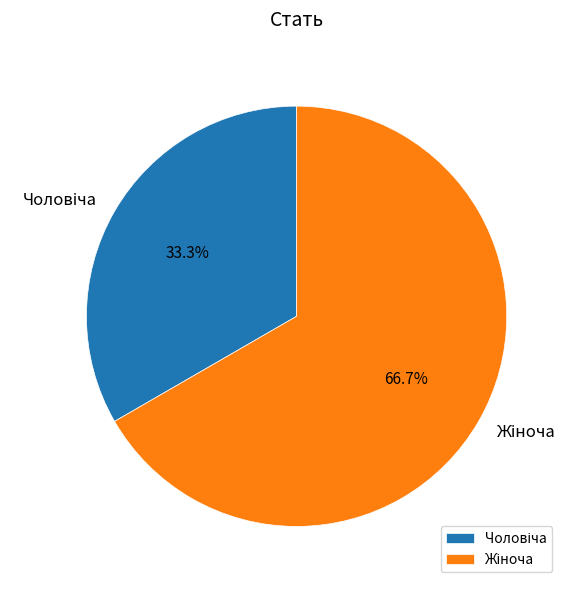

How many segments does this pie chart have?

2